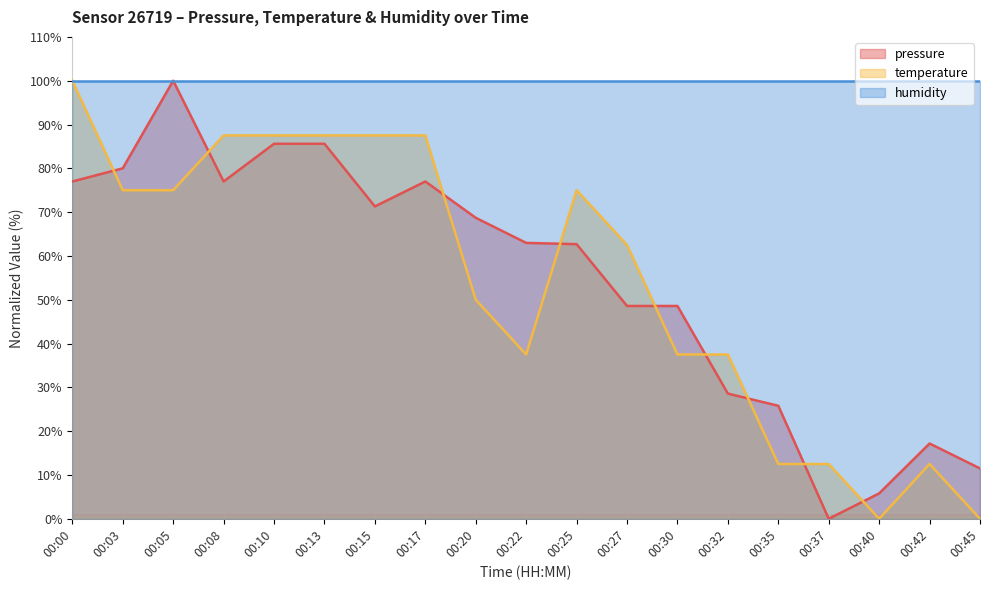

At which label does temperature first exceed 62?

00:00